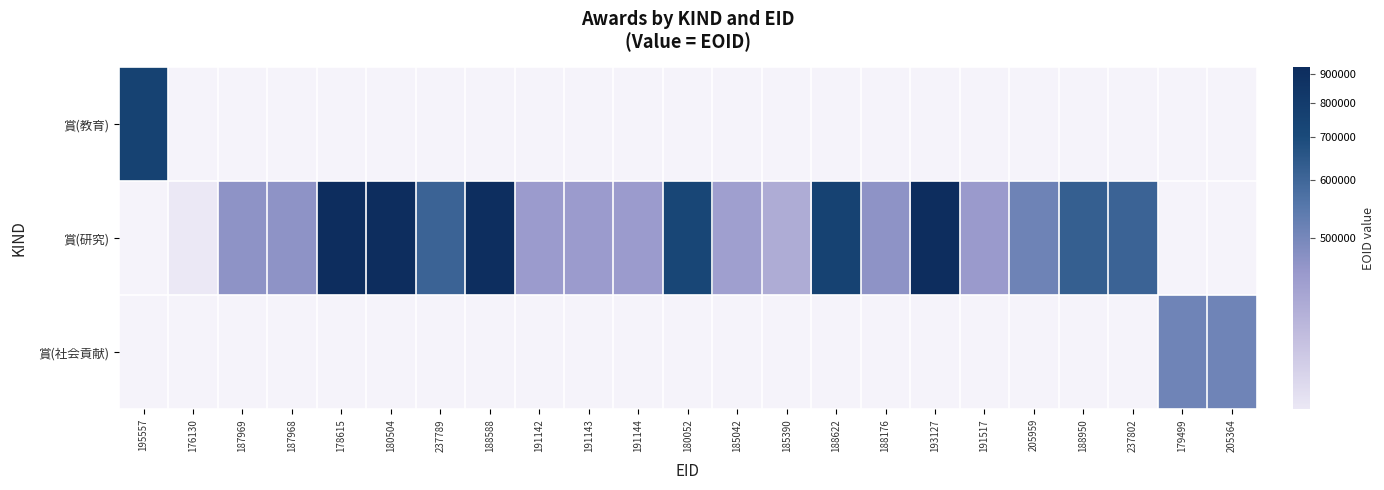

Is the value of 賞(社会貢献) at 185042 greater than the value of 賞(教育) at 180504?

No